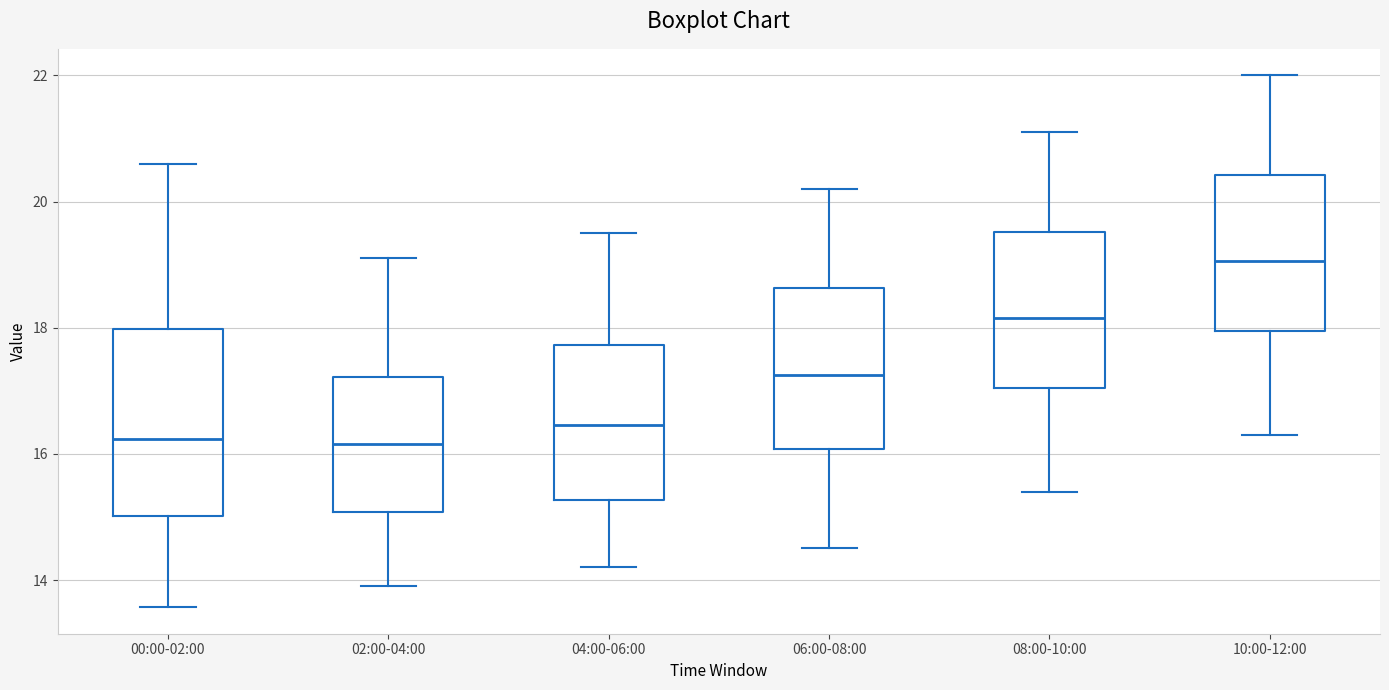

Where does the median line of the box for 06:00-08:00 sit on the y-axis? The values are not printed on the chart, so give them approximately, as read against the axis.

17.2